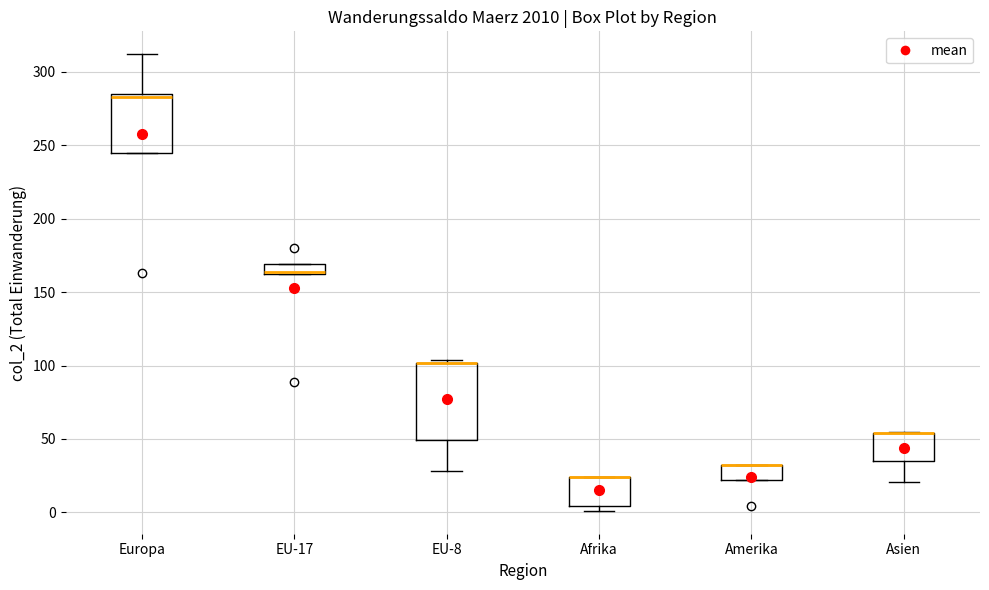

Which box is the tallest, from its lower edge to its upper edge?

EU-8